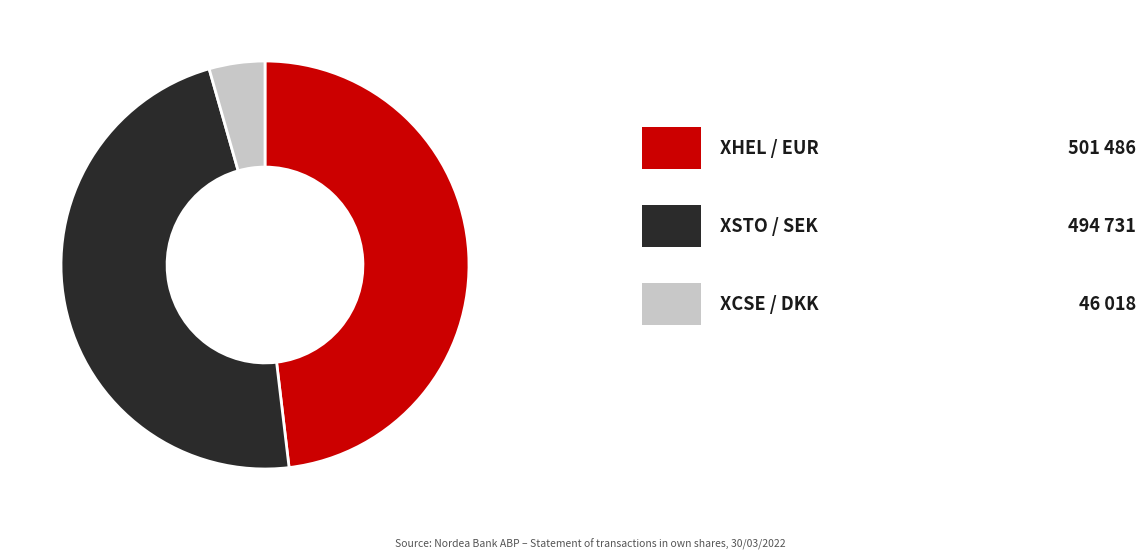

Does any single category account for the majority?

No